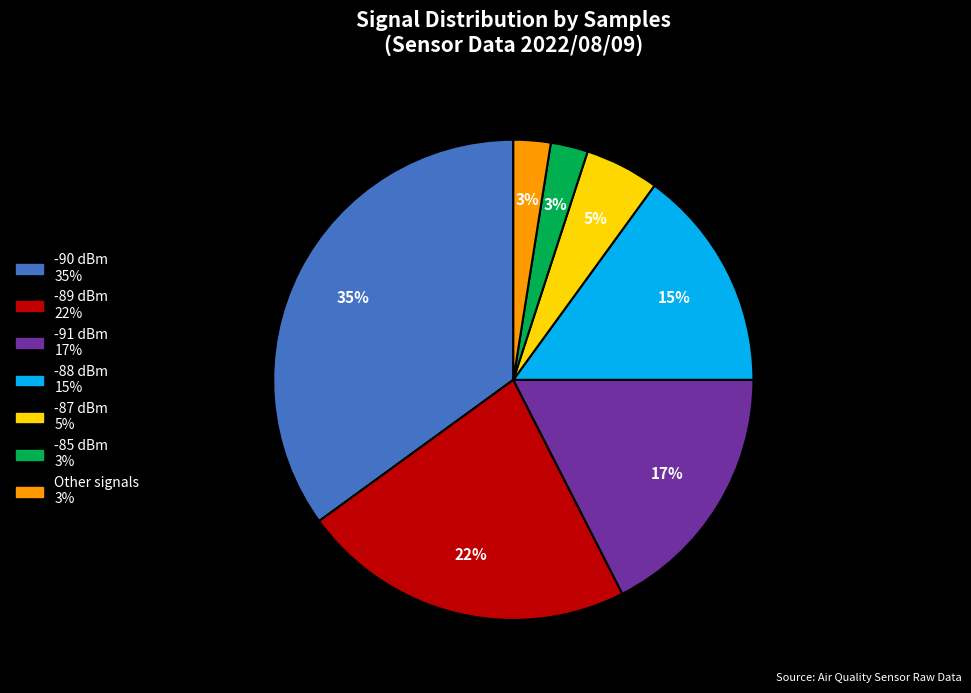

Does any single category account for the majority?

No